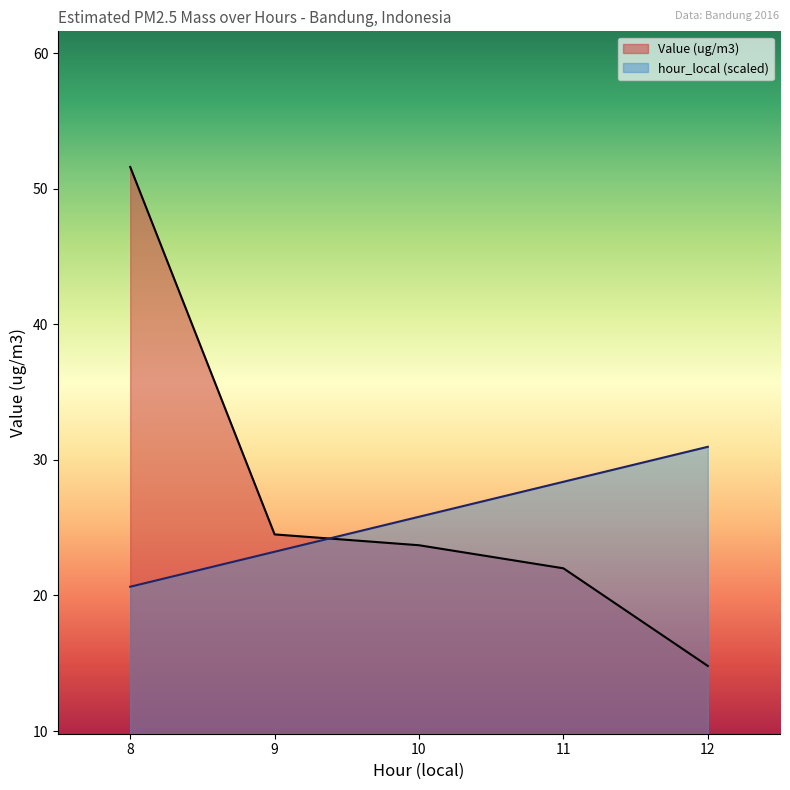

How many data points in Value are less than 23?

2